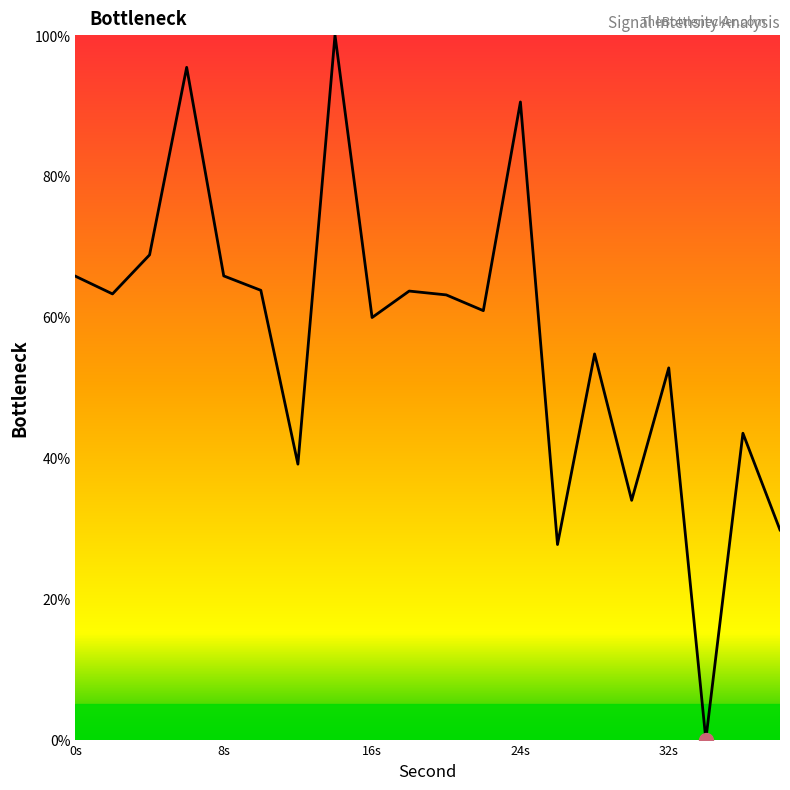

What is the maximum value shown in the chart?

100.0